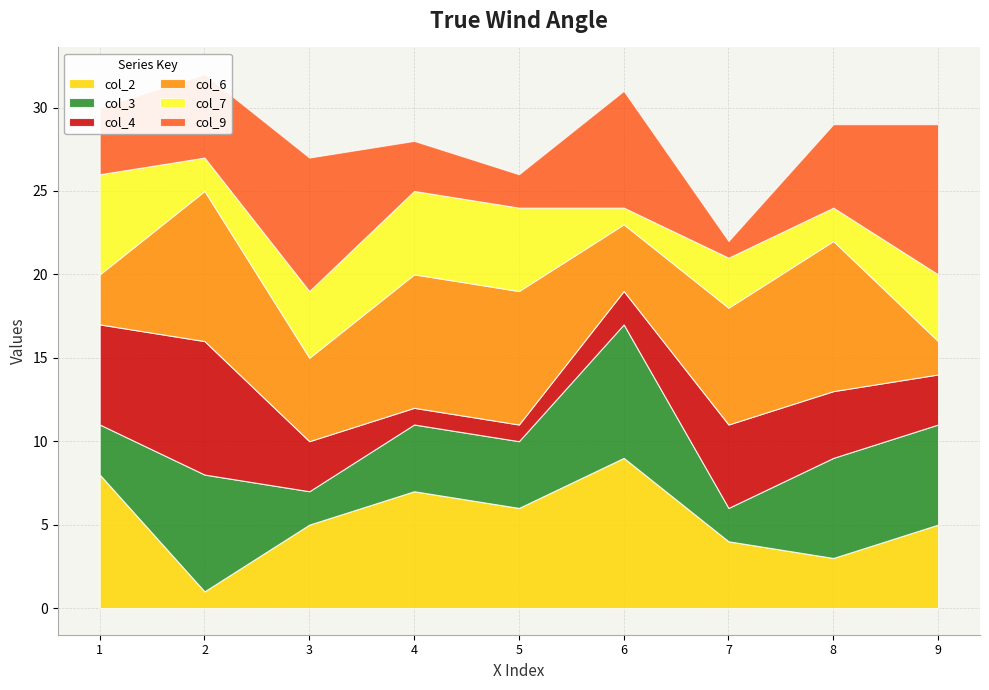

How many lines are shown in the chart?

6